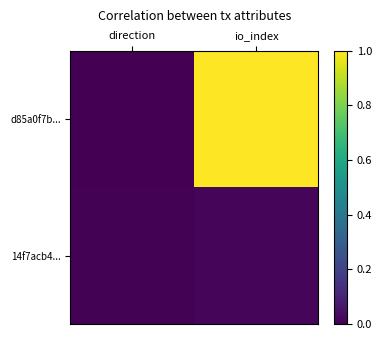

Reading right to left, transcribe all the data shown in this chart.

d85a0f7b...: io_index=1.0	direction=0.0
14f7acb4...: io_index=0.0	direction=0.0